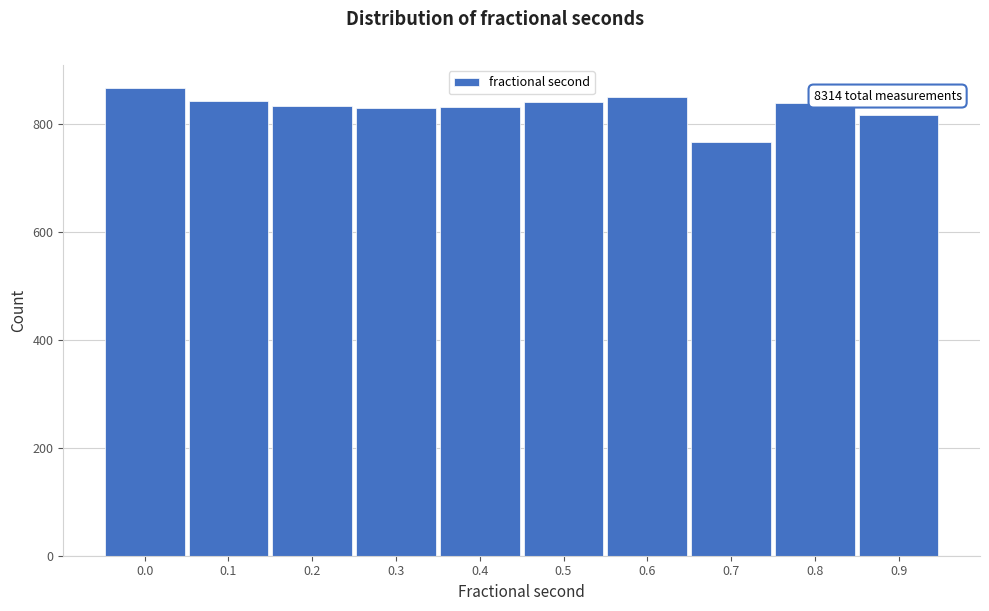

Approximately how many times larger is the value at 0.2 compared to 0.0?

1.0